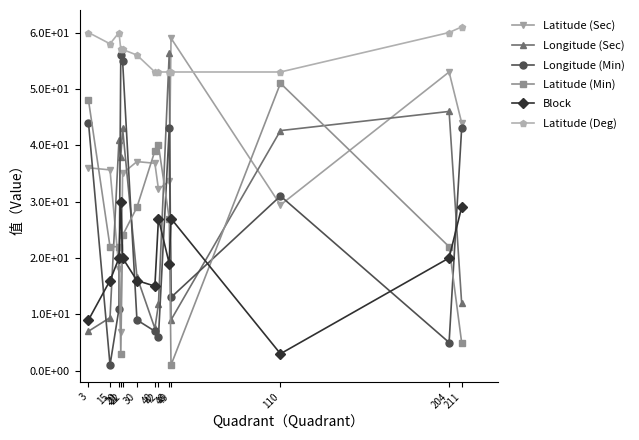

How many times do Latitude (Sec) and Longitude (Sec) cross each other?

6